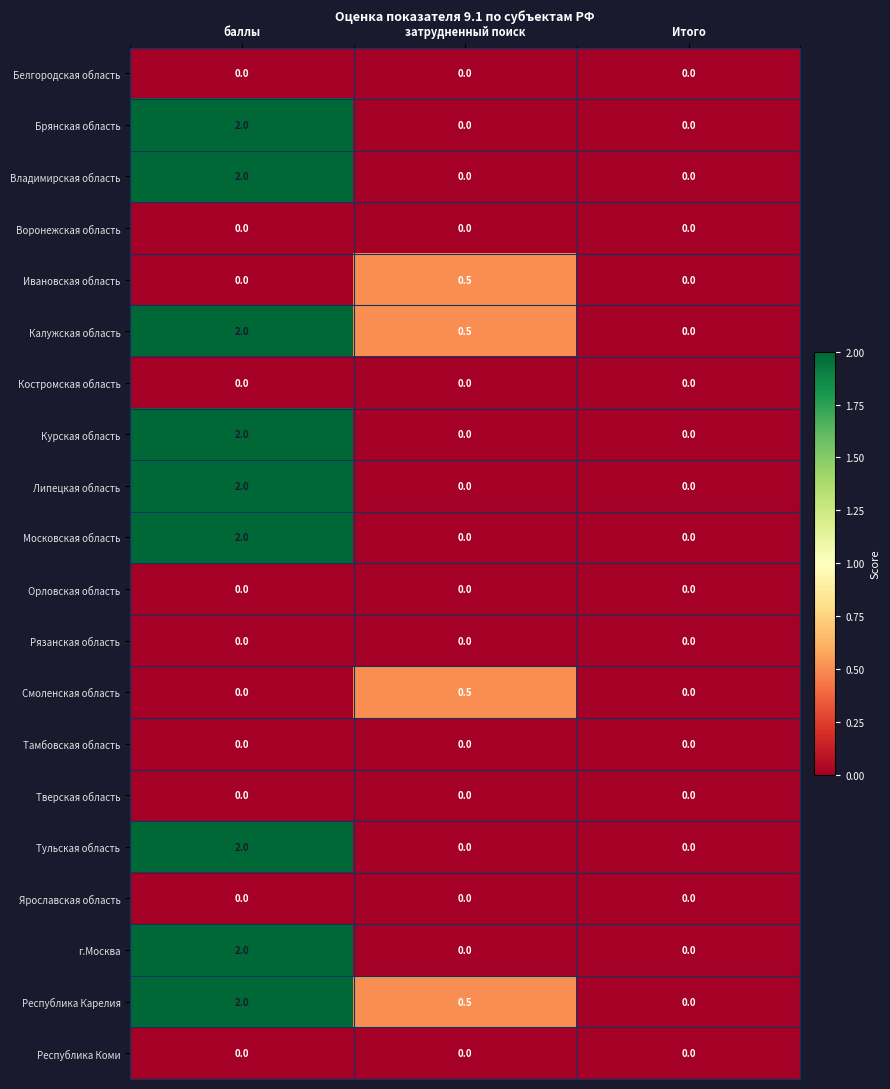

What is the average value of the Республика Карелия series?

0.8